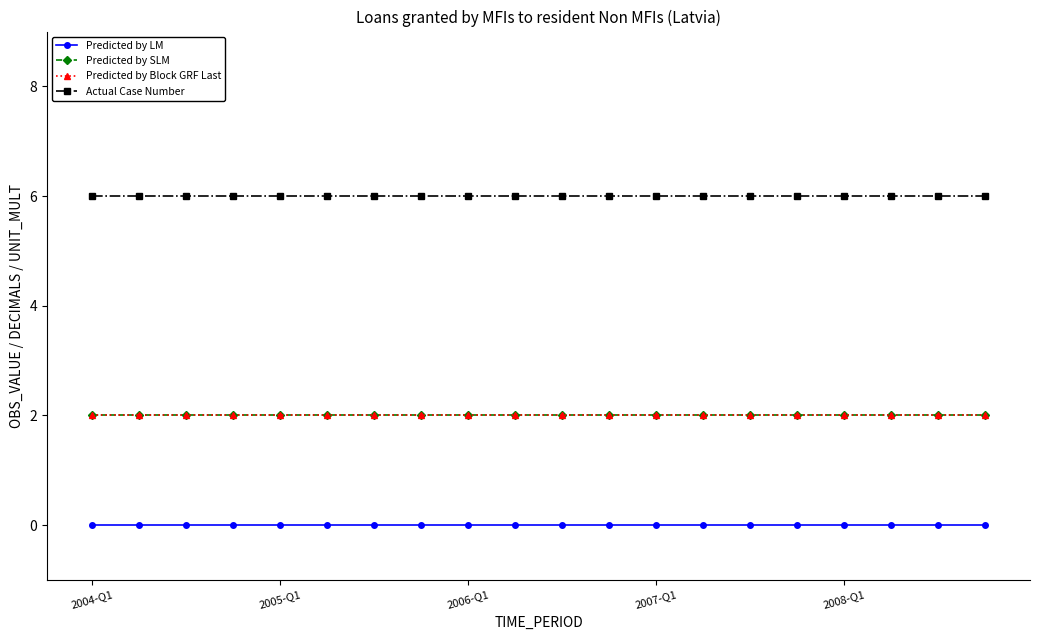

At which category is the sum across all series the highest?

2004-Q1